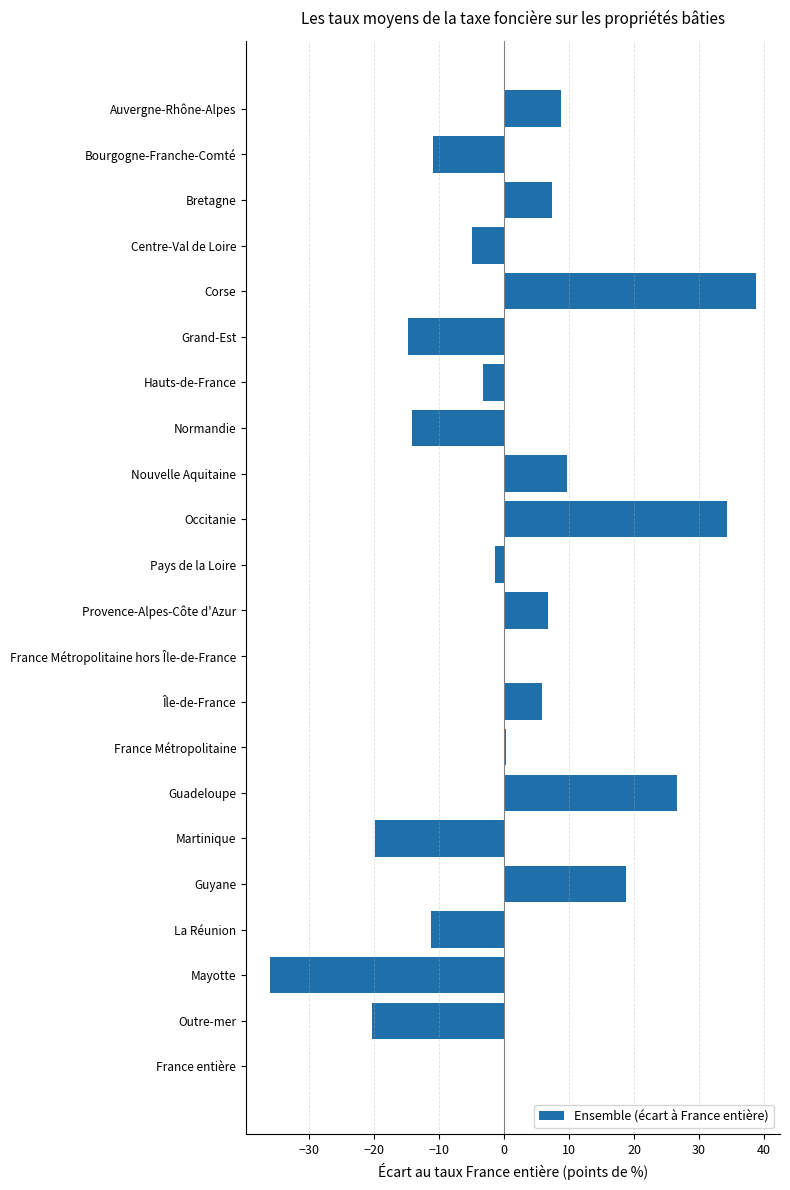

At which category does the chart reach its peak across all series?

Corse